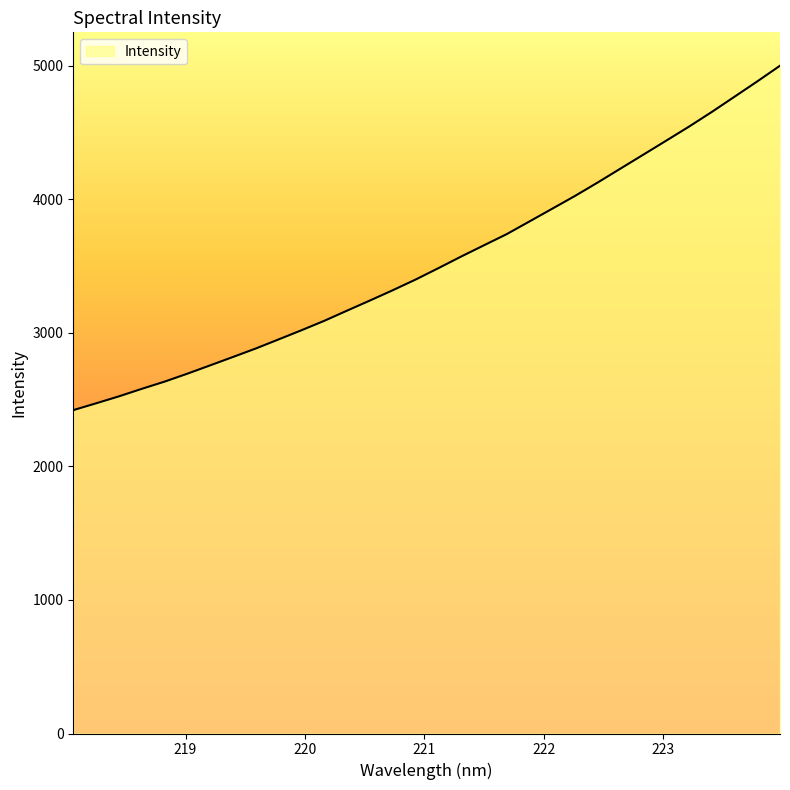

What is the sum of all values?

113199.8